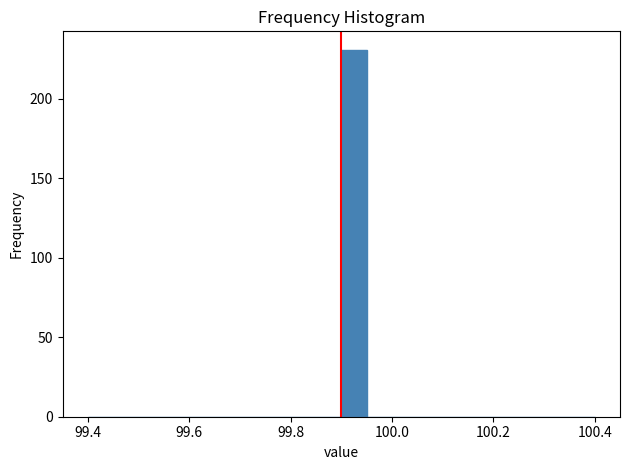

Read against the x-axis, roughly where is the centre of the tallest bar?

99.92